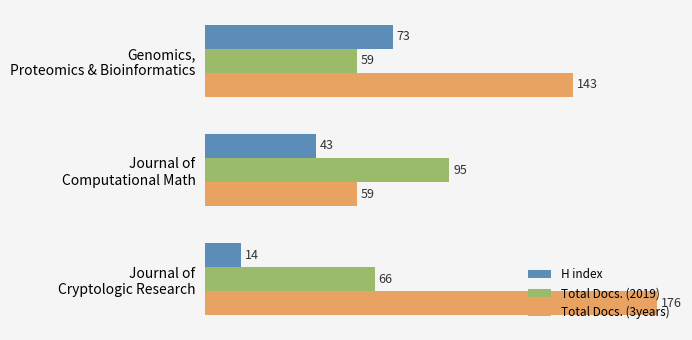

How many series are shown in this chart?

3